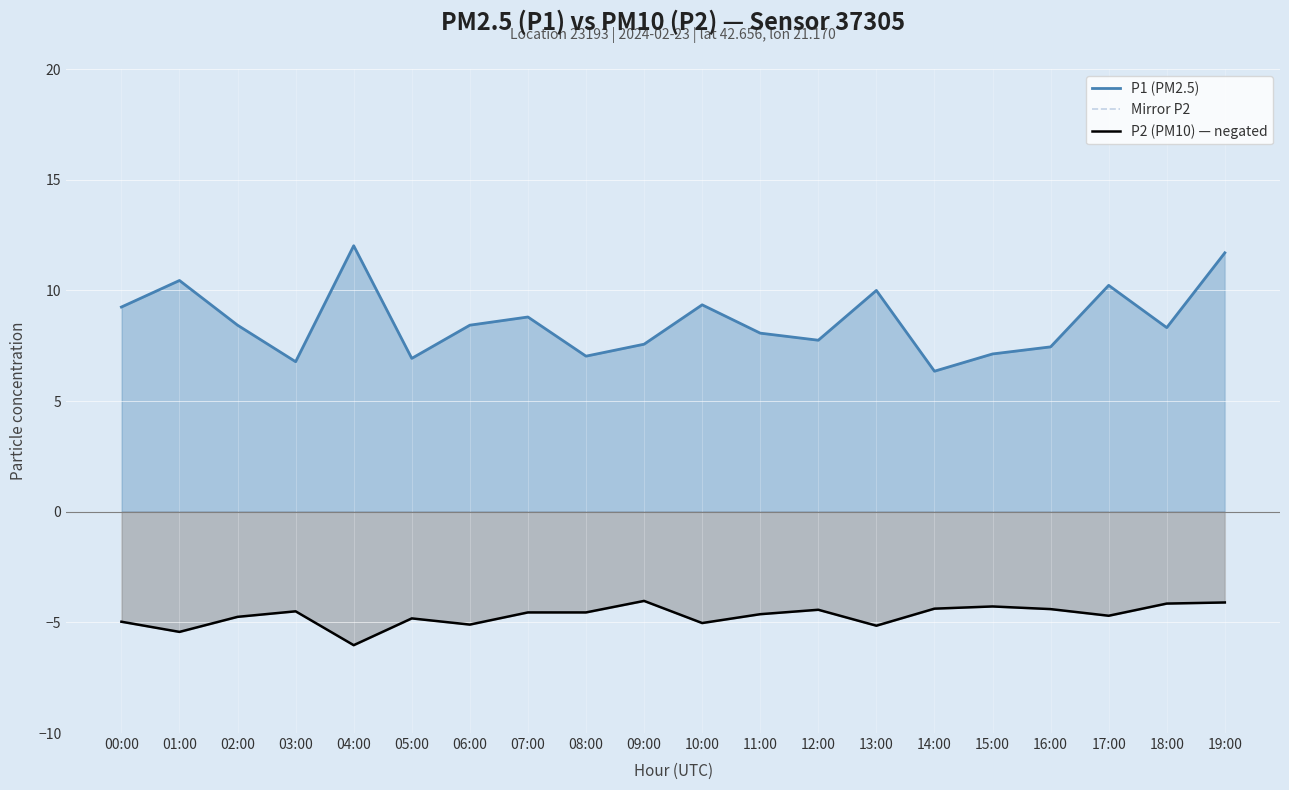

Which series has the largest total across all categories?

P1 (PM2.5)